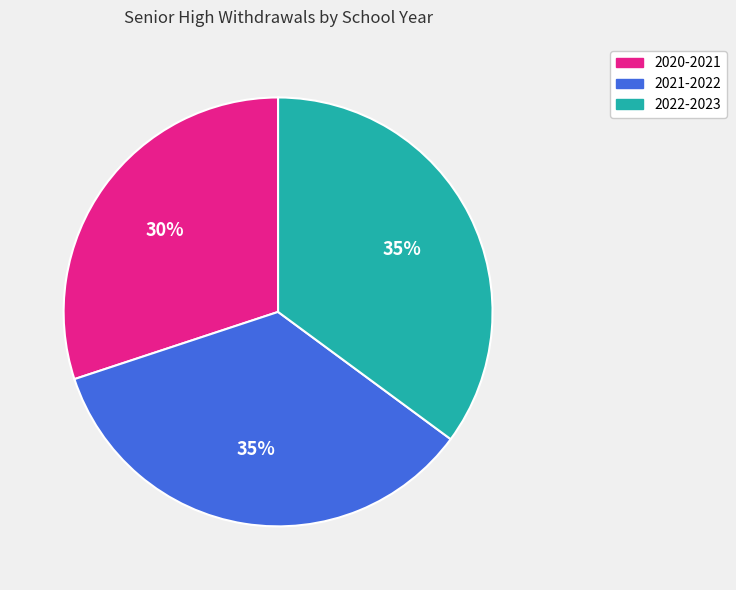

To the nearest percent, what percentage of the pie is 2020-2021?

30%